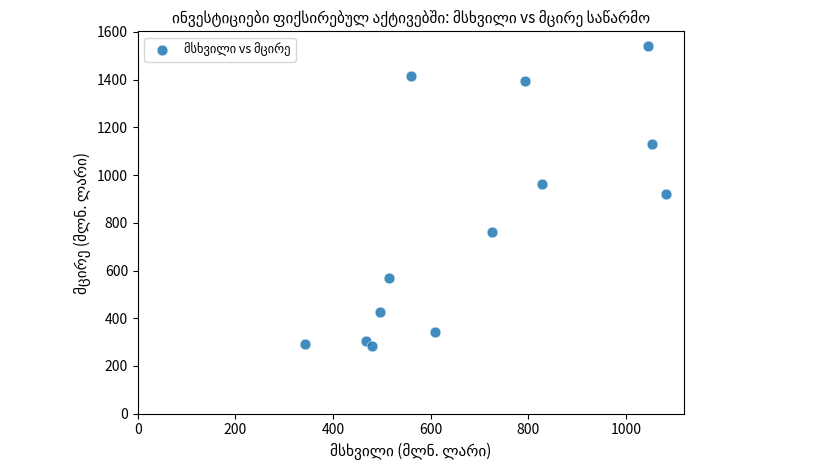

What is the range of X values (max minus min)?

740.5